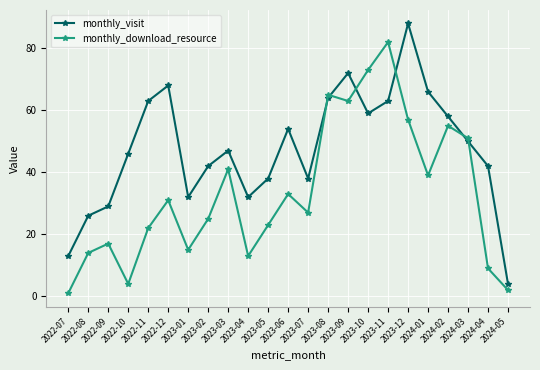

What is the difference between the maximum and minimum values in the monthly_download_resource series?

81